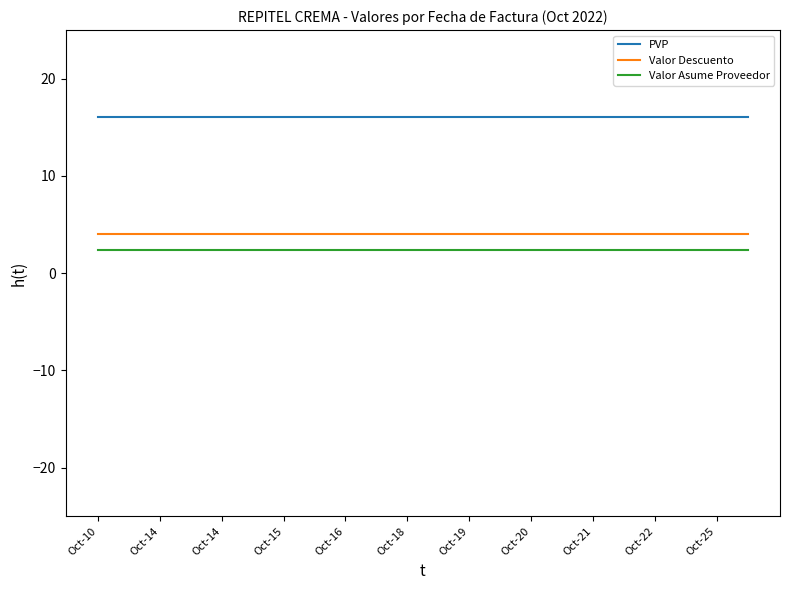

What is the average value of the Valor Asume Proveedor series?

2.4